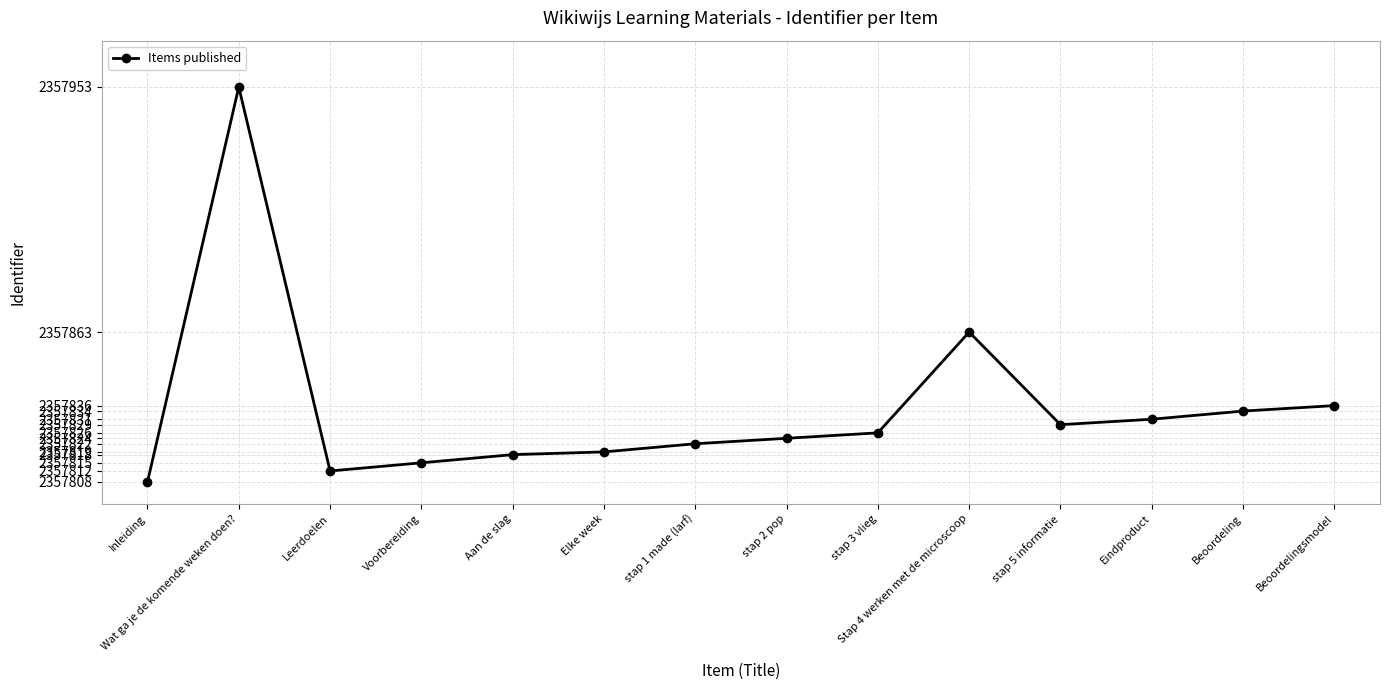

Which has a higher value, Eindproduct or Elke week?

Eindproduct